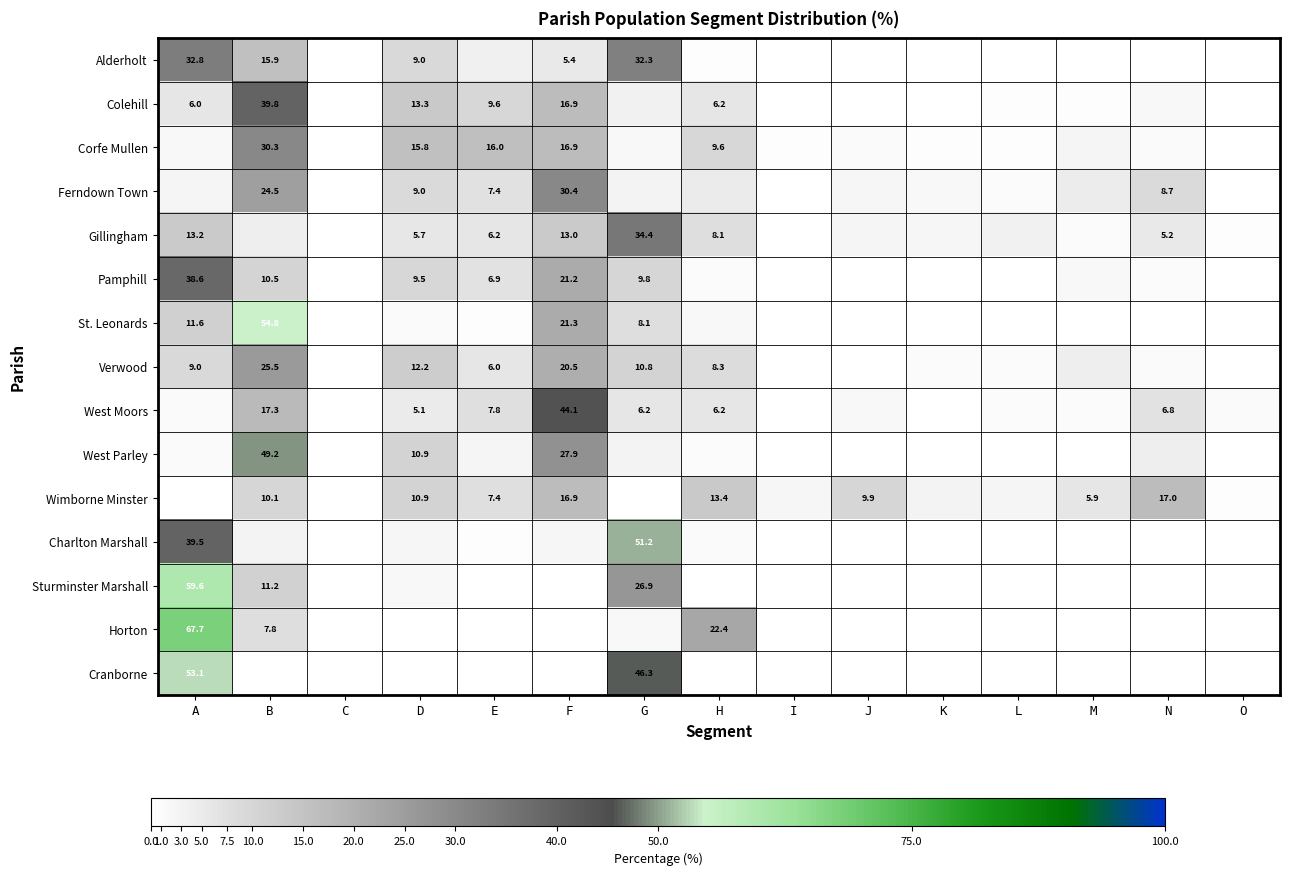

The Colehill series shows 9.6 at E. True or false?

True